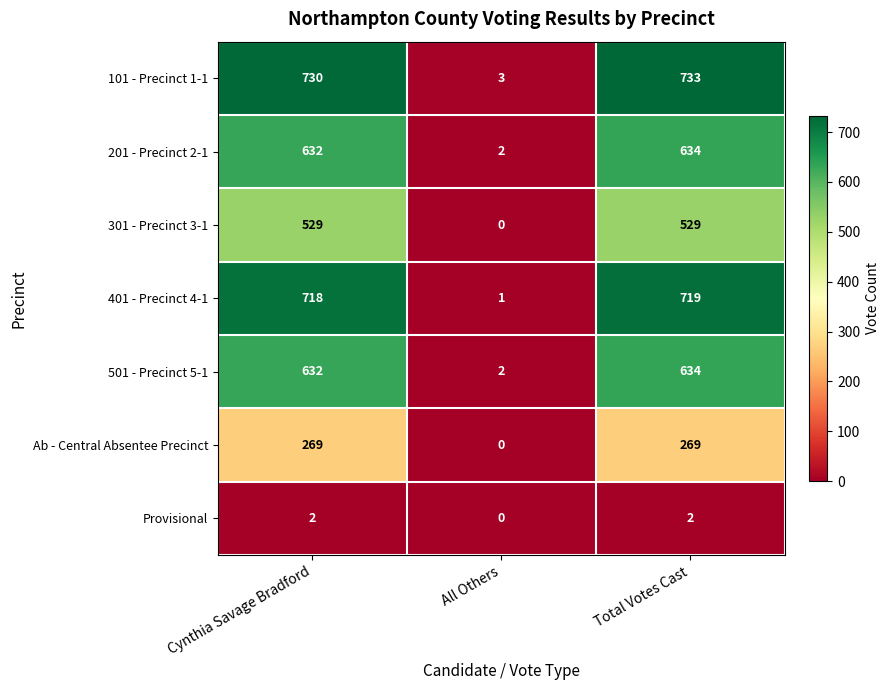

How many distinct data groups are displayed?

7